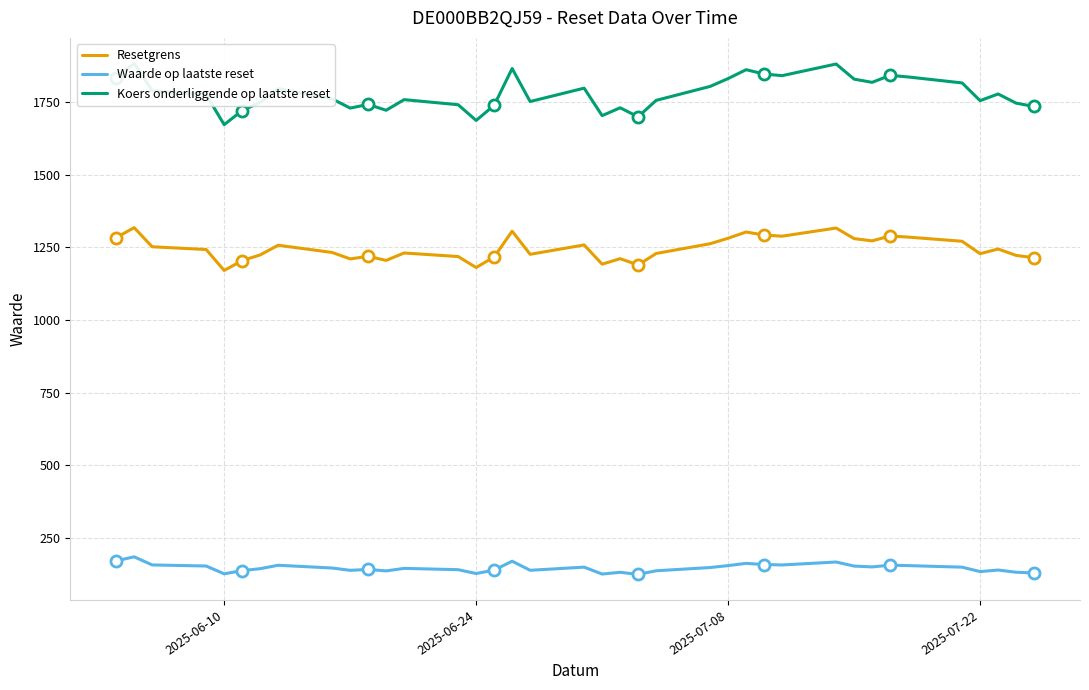

What is the highest value of the Koers onderliggende op laatste reset series?

1882.0